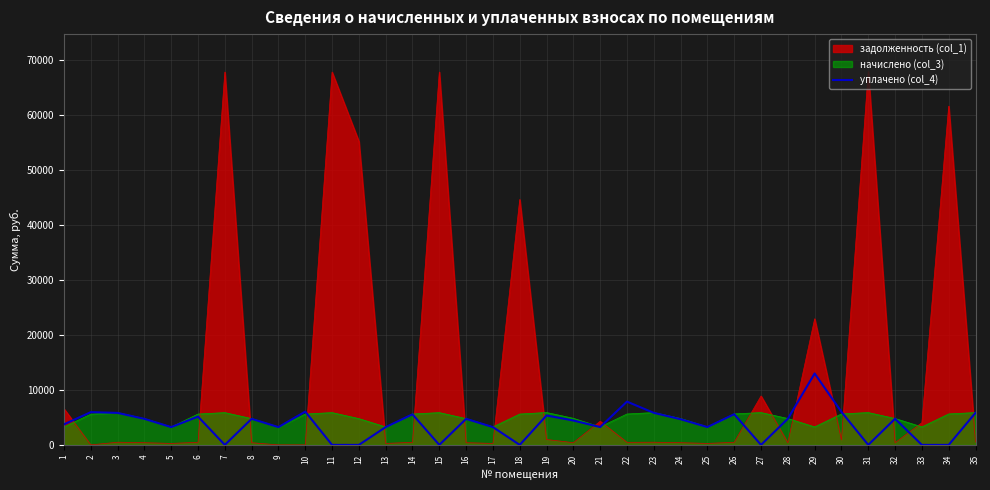

Count the number of categories in the chart.

35